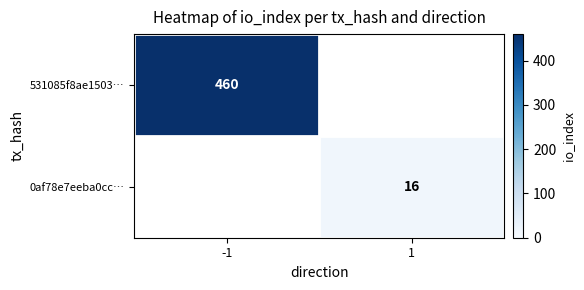

The 531085f8ae1503… series shows 217.2 at -1. True or false?

False